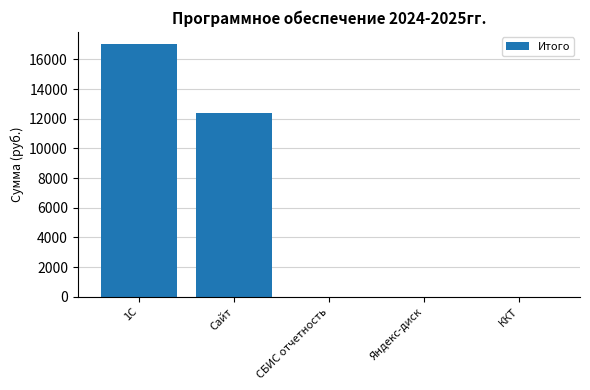

What is the average value?

5880